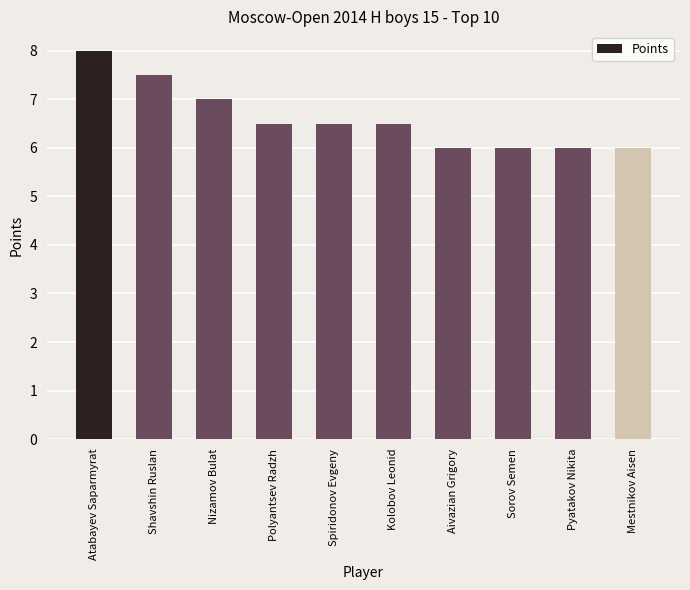

What position from the right is Mestnikov Aisen?

1